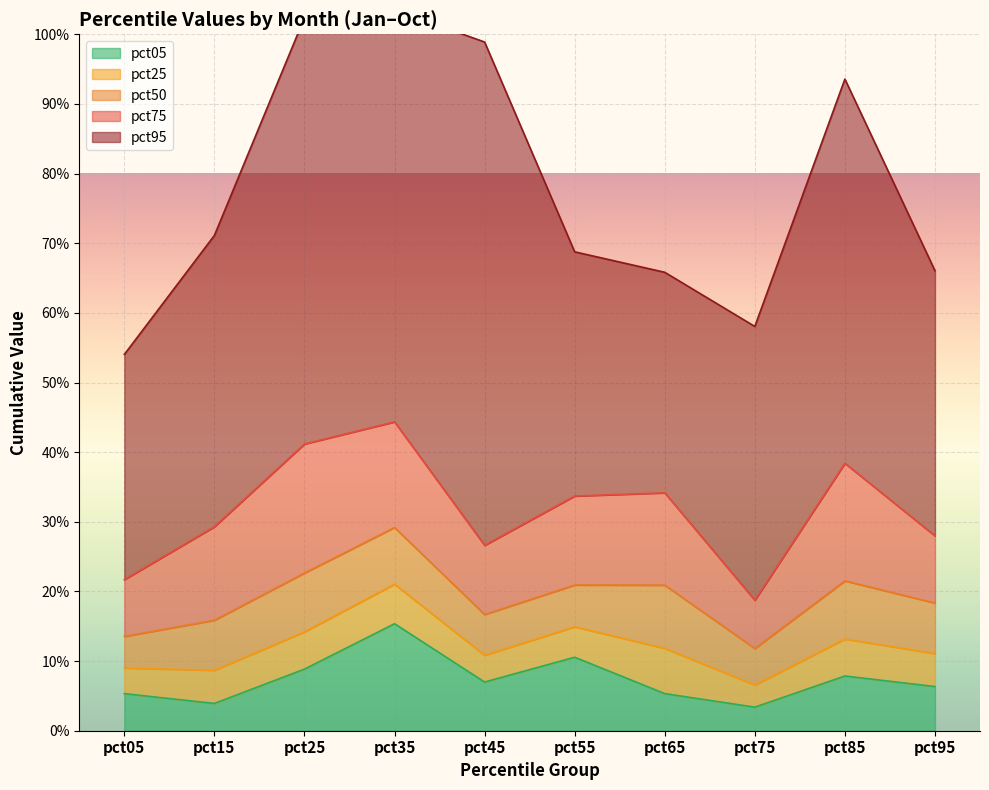

Reading left to right, extract all data points from this chart.

pct05: pct05=0.1	pct15=0.0	pct25=0.1	pct35=0.2	pct45=0.1	pct55=0.1	pct65=0.1	pct75=0.0	pct85=0.1	pct95=0.1
pct25: pct05=0.0	pct15=0.0	pct25=0.1	pct35=0.1	pct45=0.0	pct55=0.0	pct65=0.1	pct75=0.0	pct85=0.1	pct95=0.0
pct50: pct05=0.0	pct15=0.1	pct25=0.1	pct35=0.1	pct45=0.1	pct55=0.1	pct65=0.1	pct75=0.1	pct85=0.1	pct95=0.1
pct75: pct05=0.1	pct15=0.1	pct25=0.2	pct35=0.2	pct45=0.1	pct55=0.1	pct65=0.1	pct75=0.1	pct85=0.2	pct95=0.1
pct95: pct05=0.3	pct15=0.4	pct25=0.6	pct35=0.6	pct45=0.7	pct55=0.4	pct65=0.3	pct75=0.4	pct85=0.6	pct95=0.4